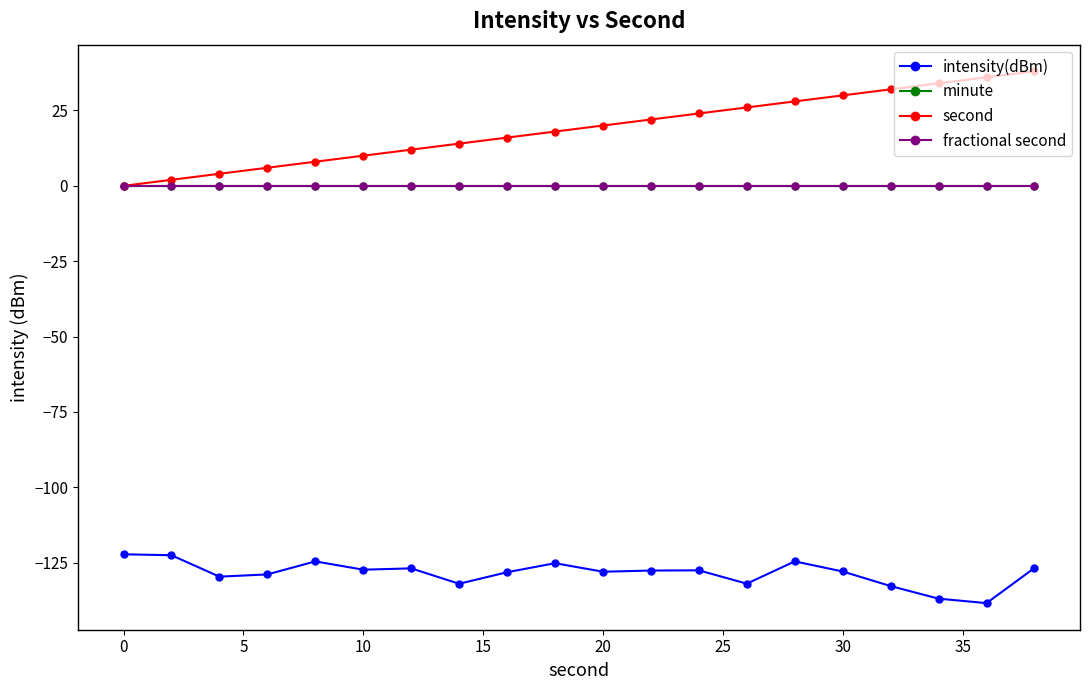

Does the chart have visible grid lines?

No